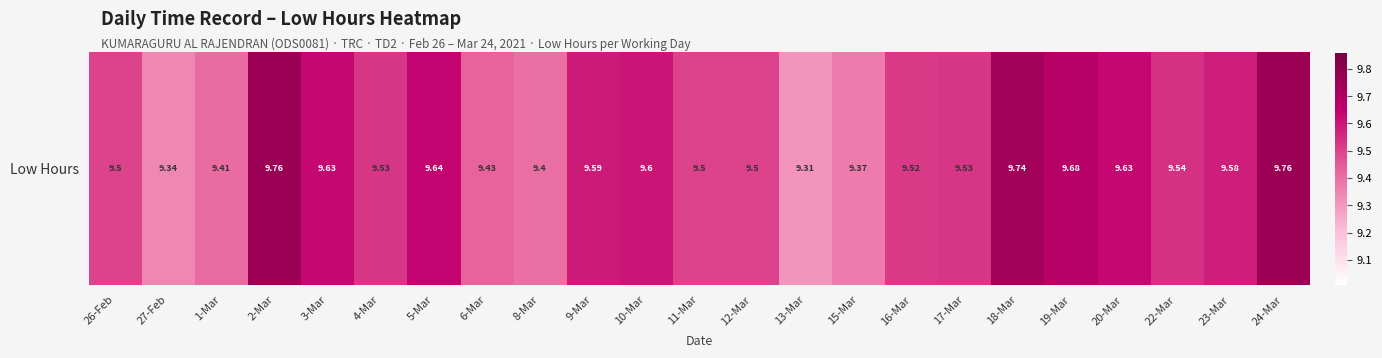

Is it true that the value at 5-Mar is 13.9?

False